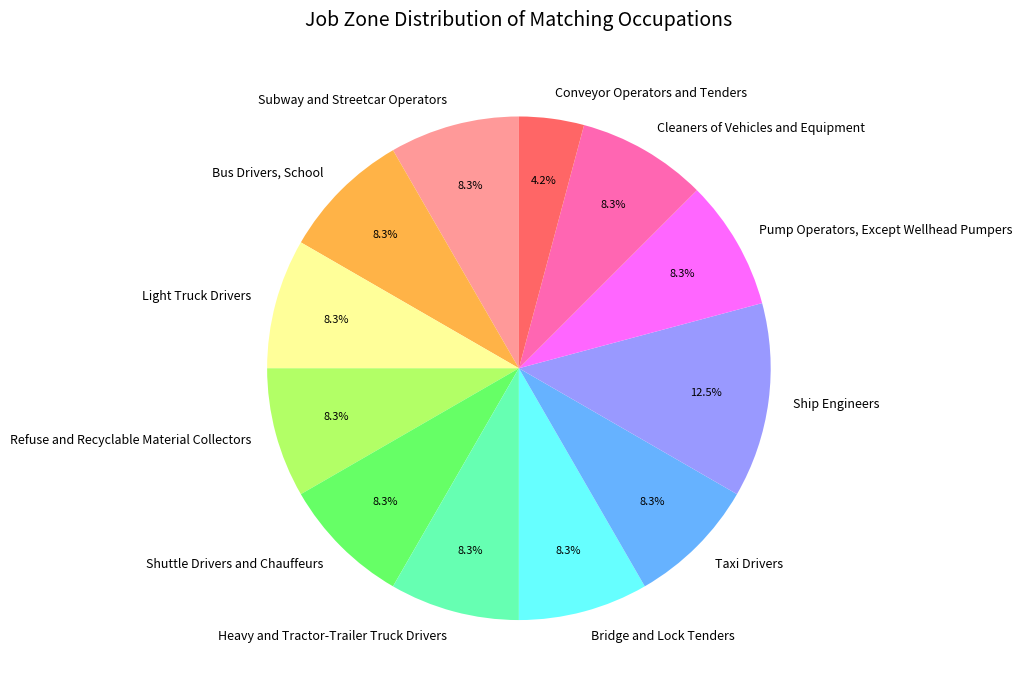

Which slice is the largest?

Ship Engineers